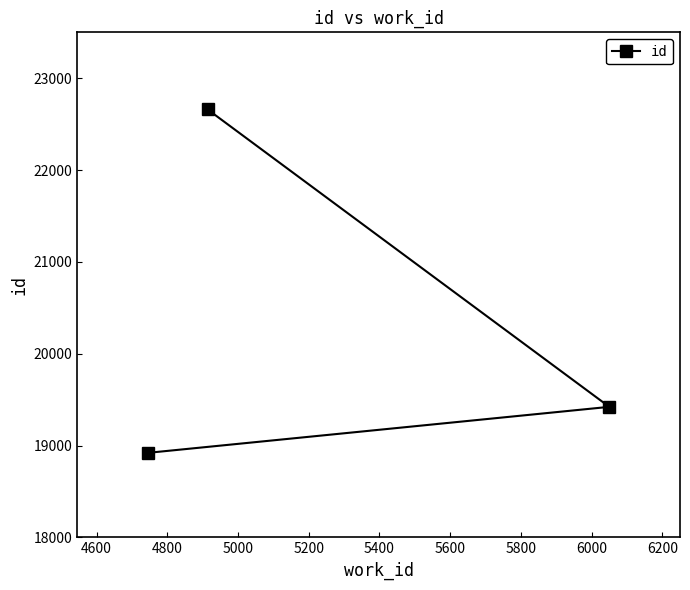

What is the value of the 3rd point from the left?

19421